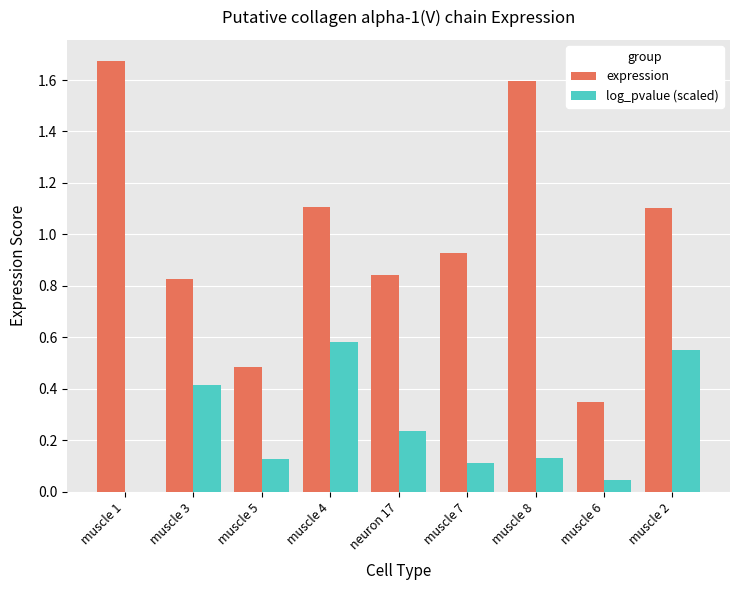

What is the sum of all expression values?

8.9